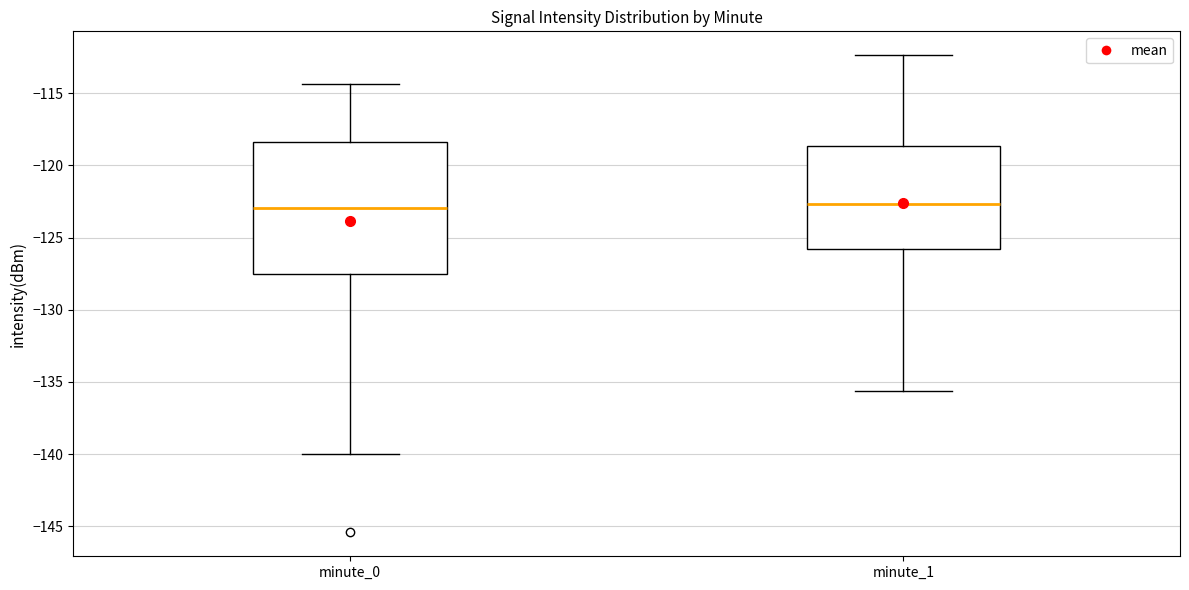

Comparing the boxes themselves (not the whiskers), which one is the tallest?

minute_0